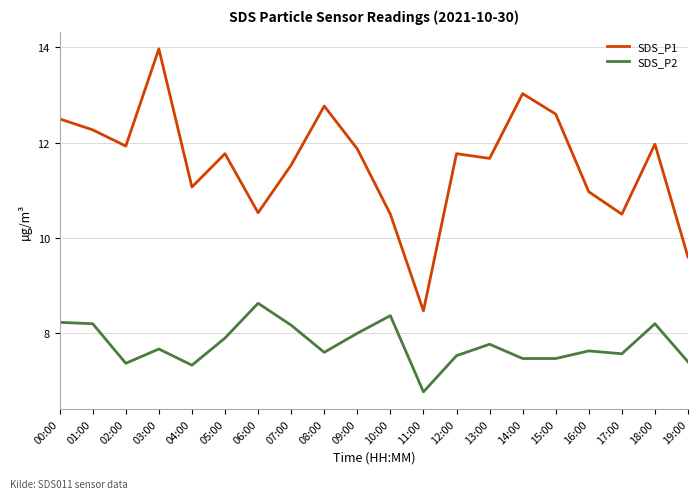

How many interior local peaks does the SDS_P1 series have?

6